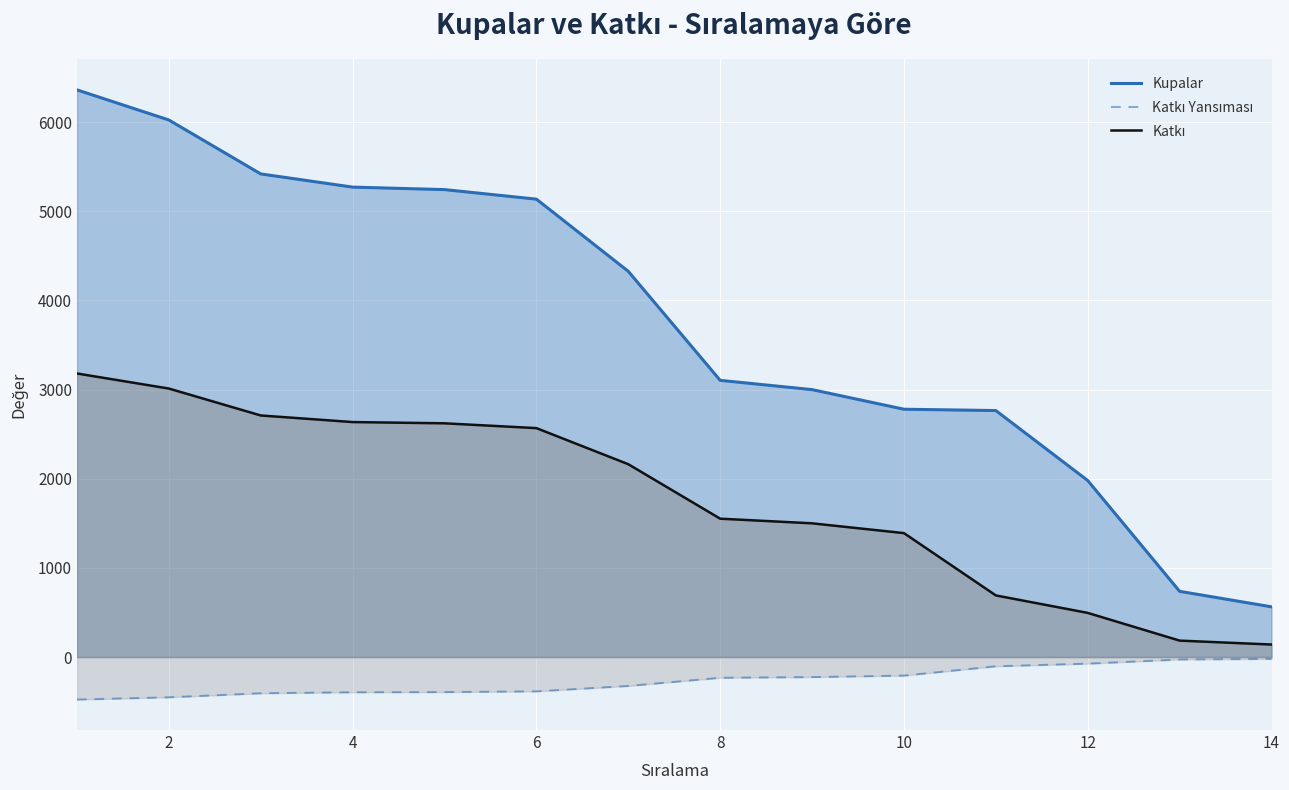

Does the chart display data point markers on the line(s)?

No